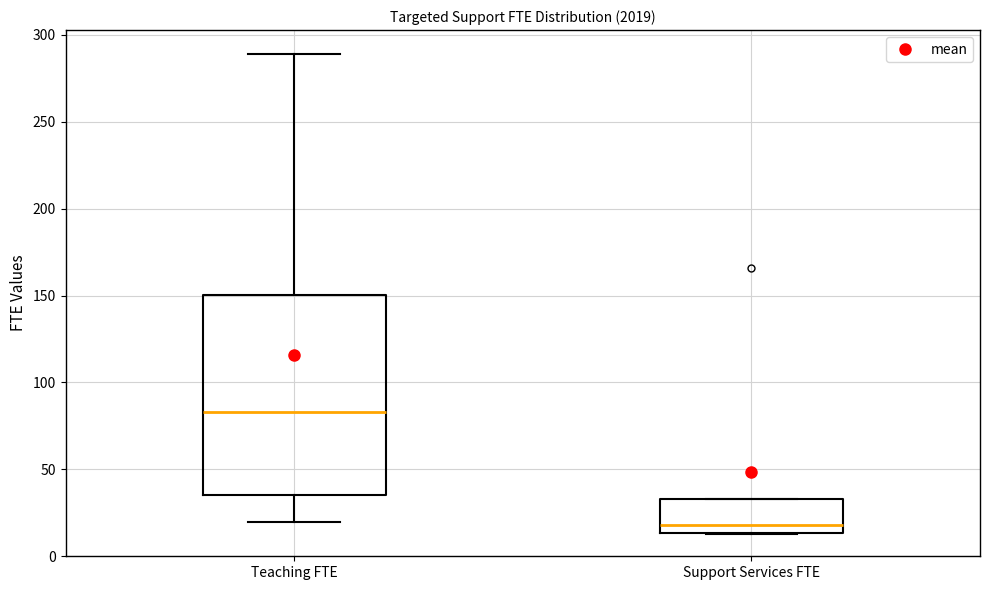

Which box's median line is the highest?

Teaching FTE